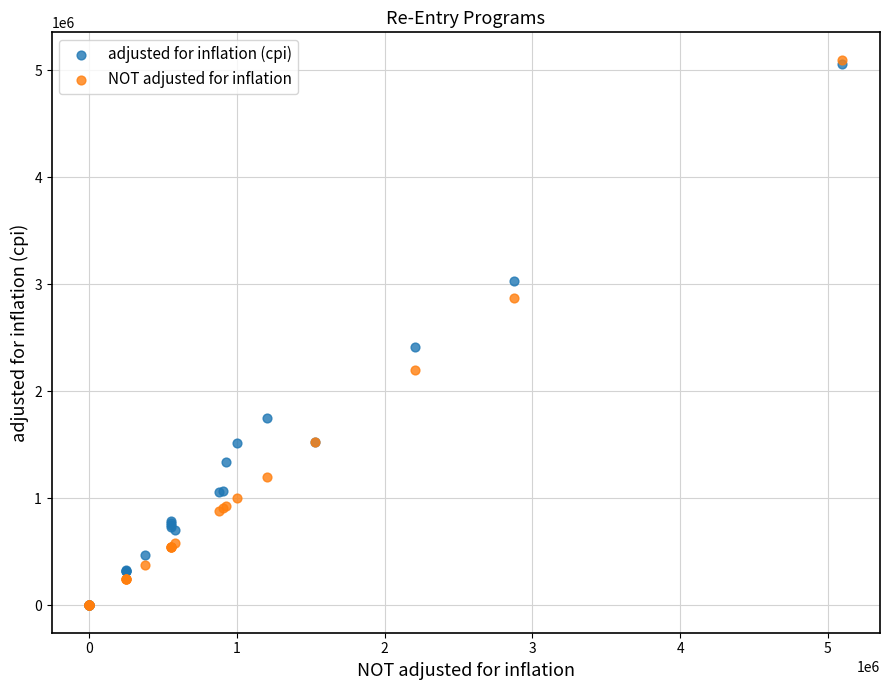

Which series has the widest spread of Y values?

NOT adjusted for inflation